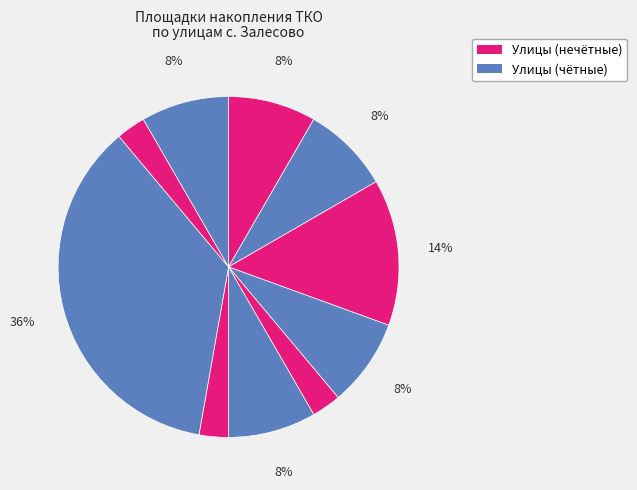

Count the number of slices in the pie.

10